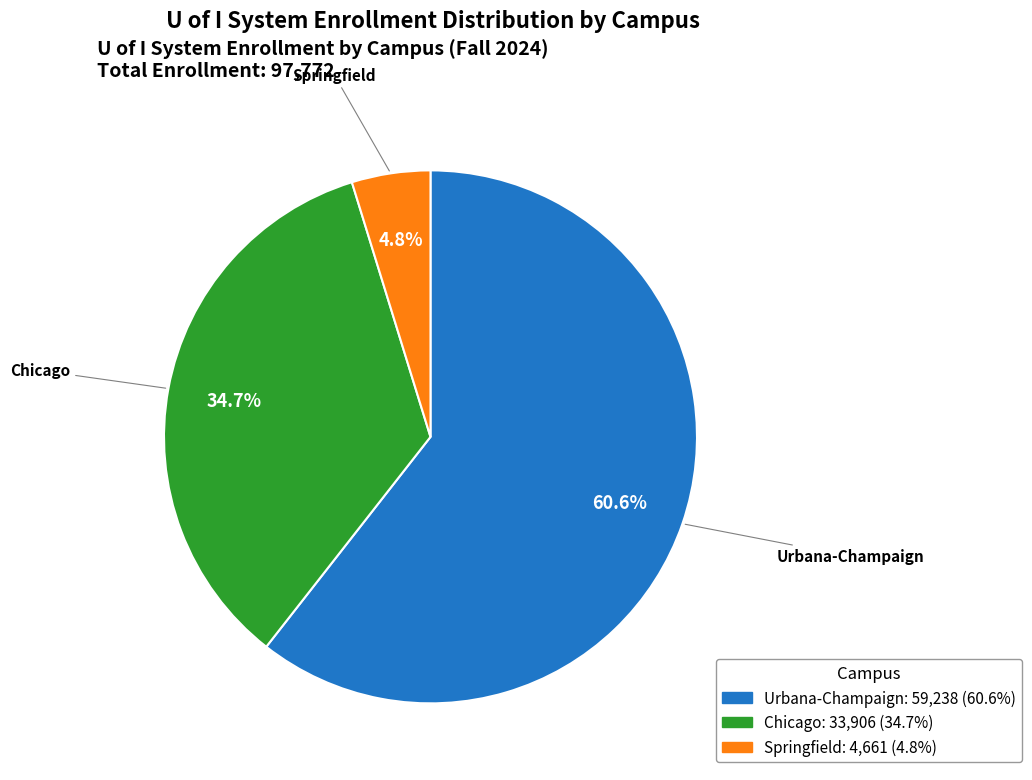

Rank the categories by value from highest to lowest.

Urbana-Champaign, Chicago, Springfield